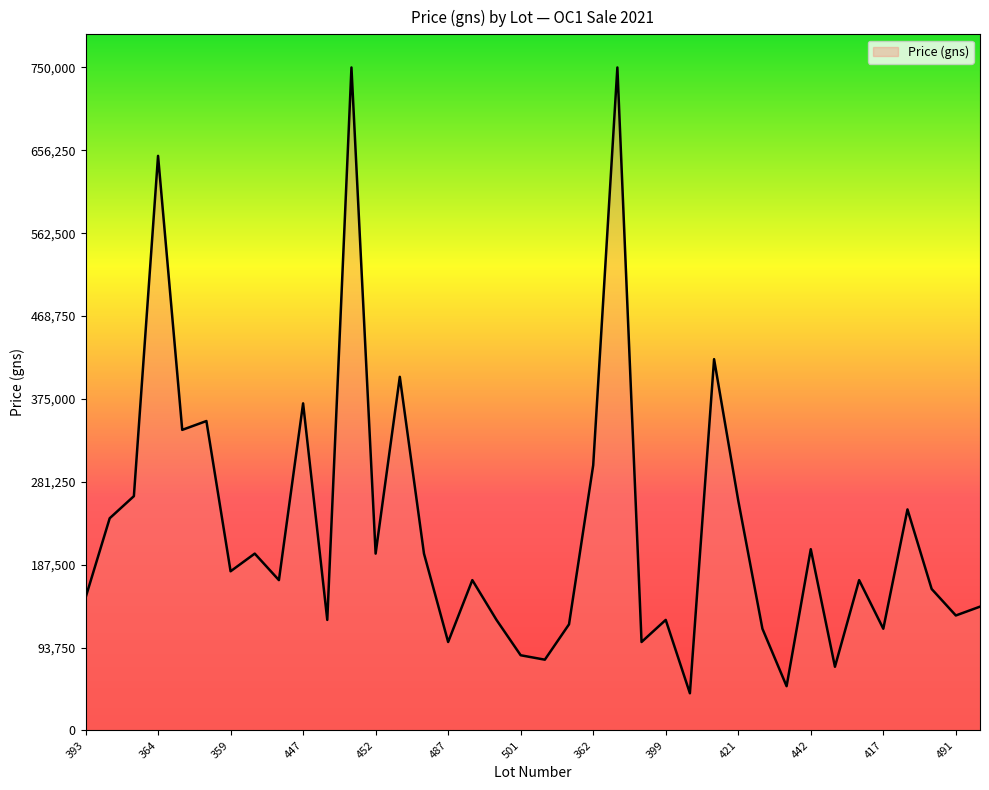

What is the greatest value displayed?

750000